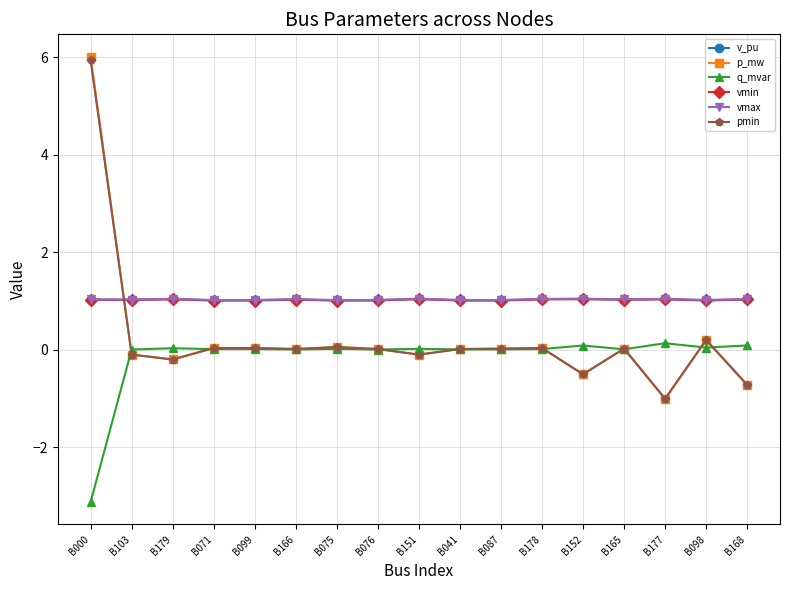

At which label does p_mw reach its peak?

B000